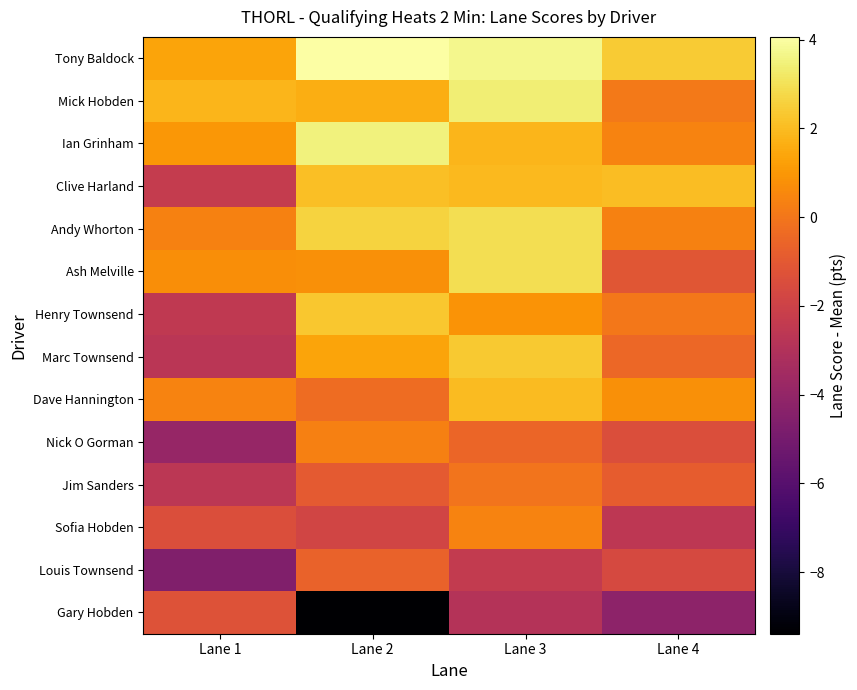

At Lane 1, list the series in order from smallest to largest.

Louis Townsend, Nick O Gorman, Marc Townsend, Jim Sanders, Henry Townsend, Clive Harland, Sofia Hobden, Gary Hobden, Andy Whorton, Dave Hannington, Ash Melville, Ian Grinham, Tony Baldock, Mick Hobden